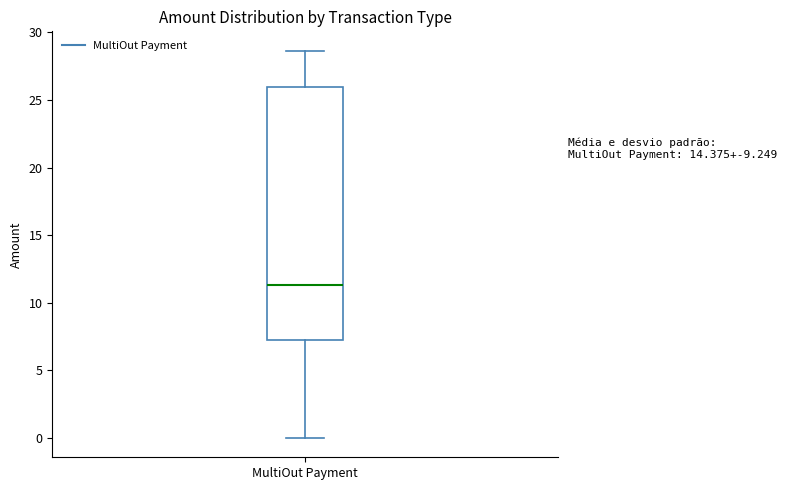

Transcribe this box plot: give where the median line is, the range the box spans, and where the two whiskers end, as read against the y-axis. The values are not printed on the chart, so give them approximately, as read against the axis.

median 11.5, box 7.5 to 26.0, whiskers 0.0 to 28.5